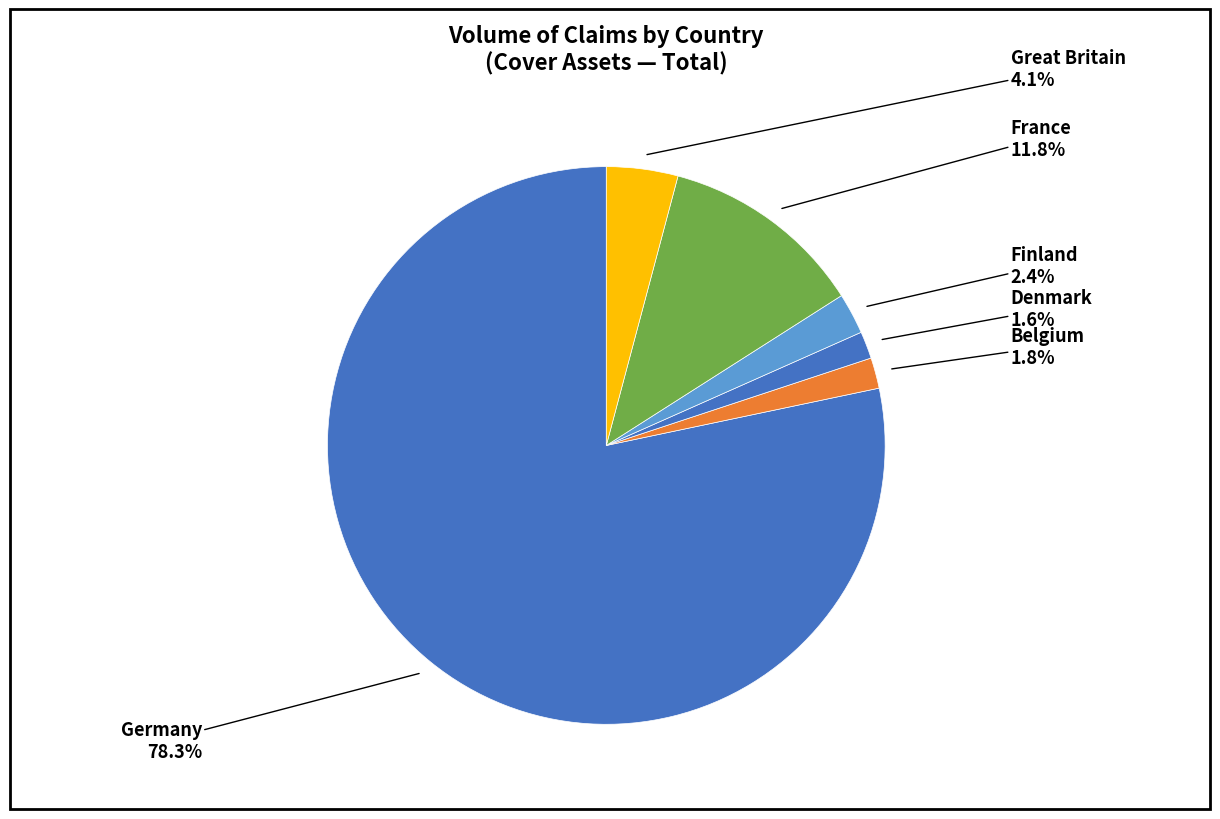

How many segments does this pie chart have?

6